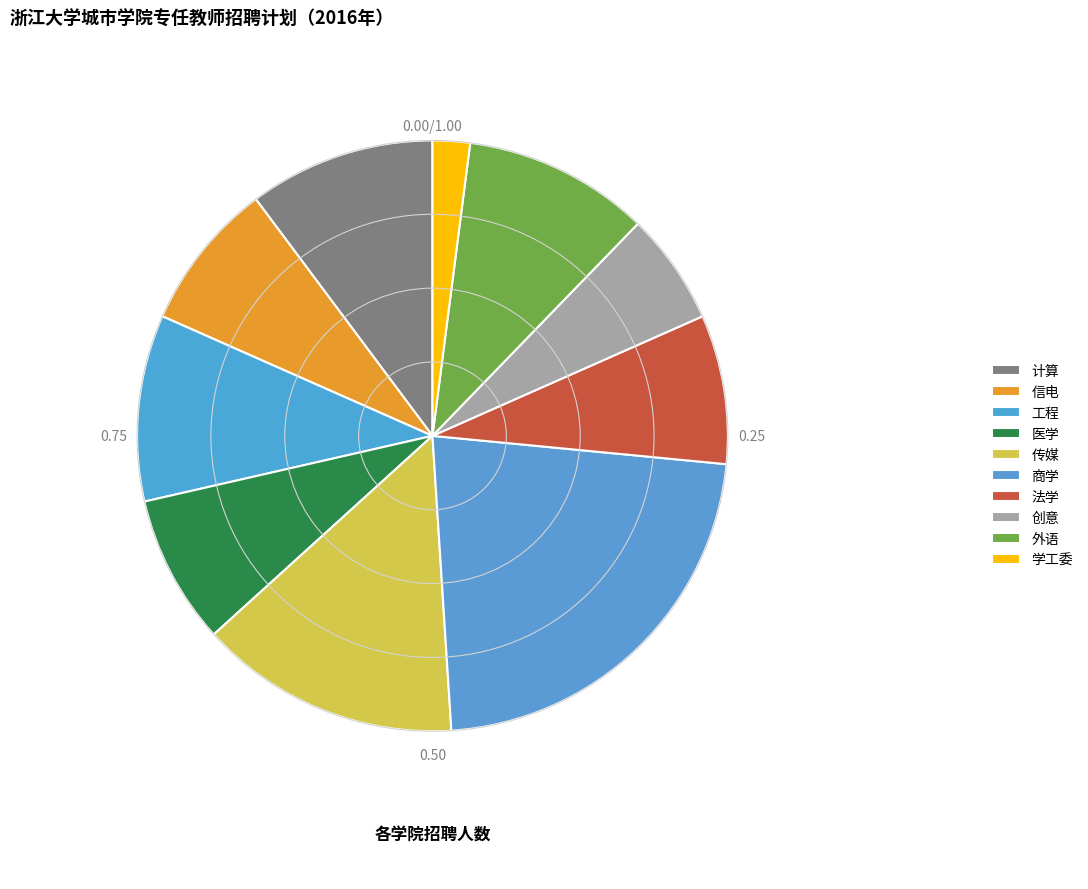

How many segments does this pie chart have?

10